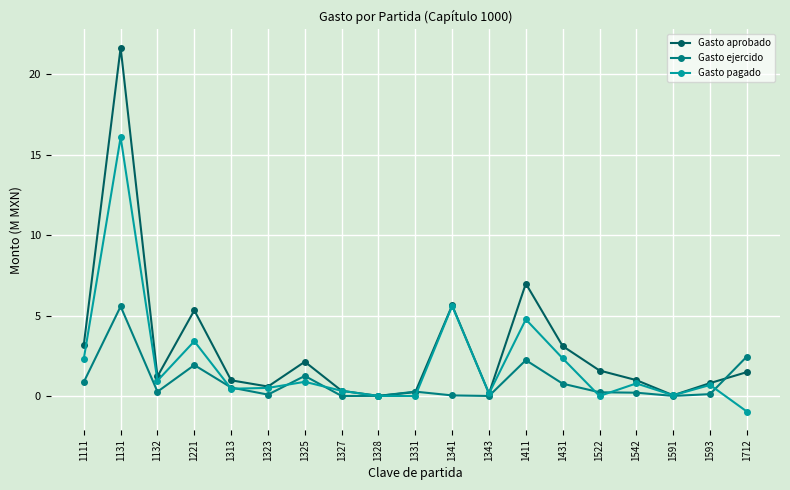

At 1221, list the series in order from smallest to largest.

Gasto ejercido, Gasto pagado, Gasto aprobado